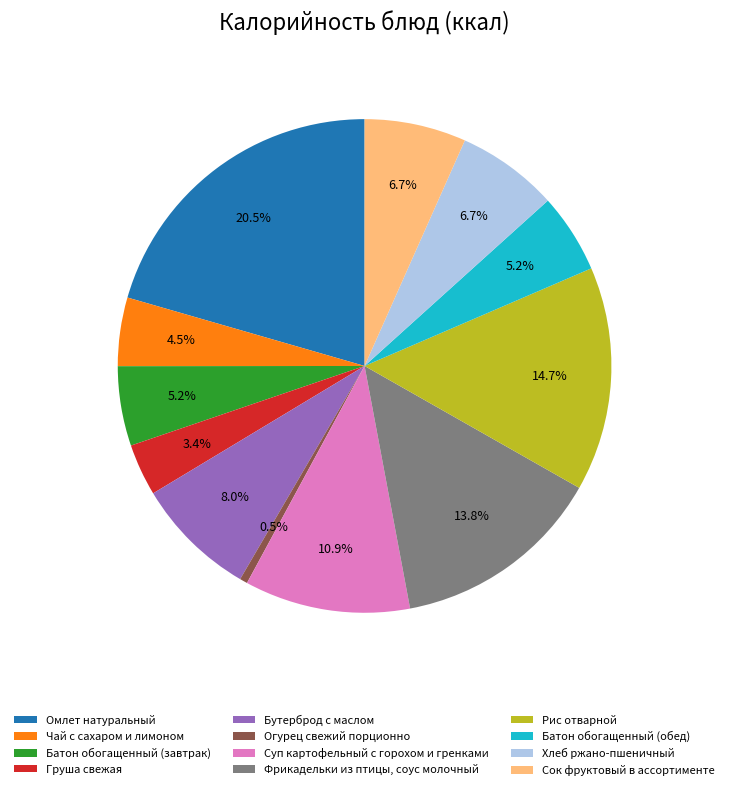

What is the largest slice in the pie chart?

Омлет натуральный